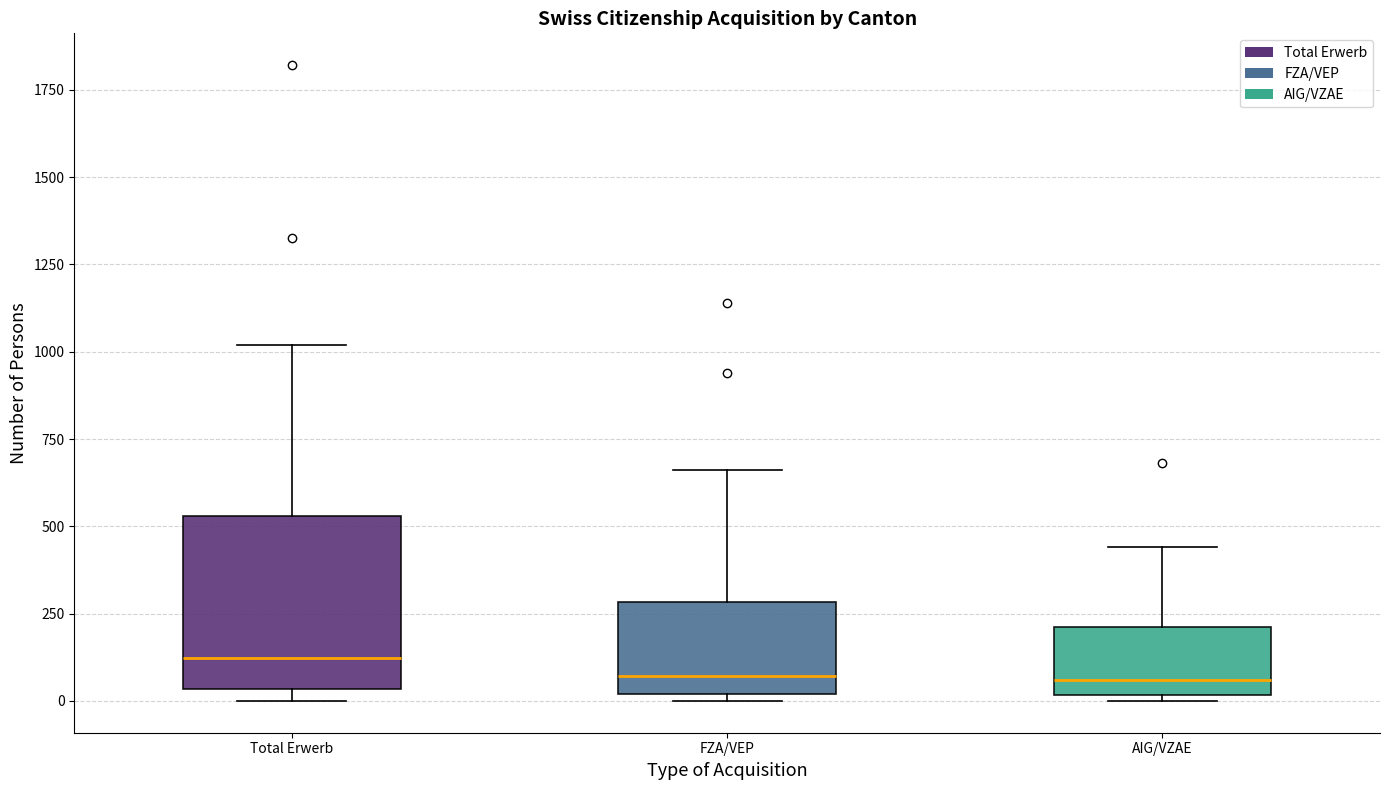

Reading left to right, read every box against the y-axis: the position of its median line, the range the box covers, and the ends of its whiskers. The values are not printed on the chart, so give them approximately, as read against the axis.

Total Erwerb: median 100, box 50 to 550, whiskers 0 to 1000
FZA/VEP: median 50, box 0 to 300, whiskers 0 (just below the box's lower edge) to 650
AIG/VZAE: median 50, box 0 to 200, whiskers 0 (just below the box's lower edge) to 450